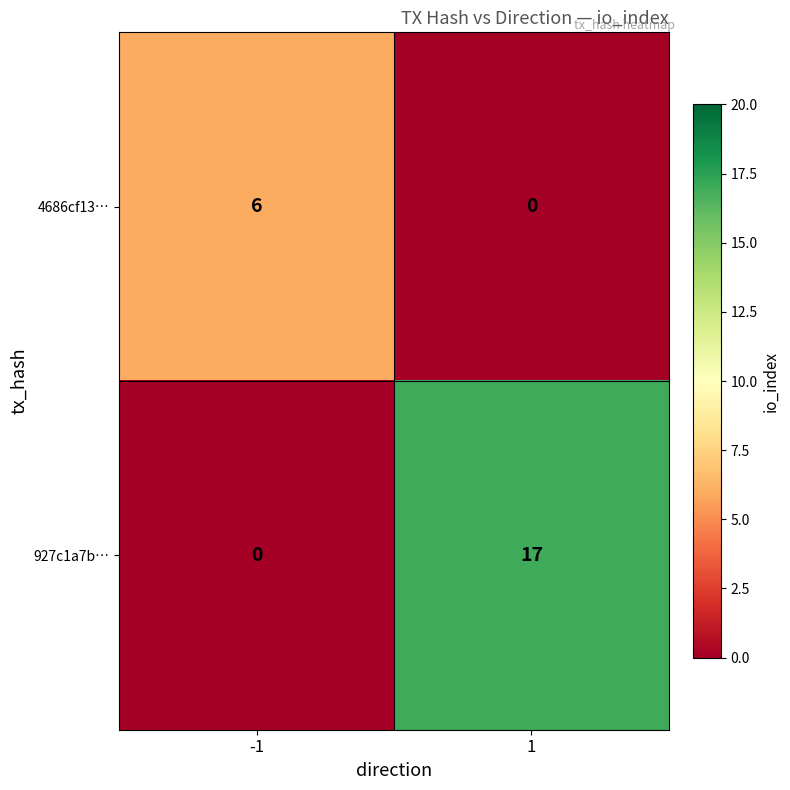

At how many categories does at least one series exceed 16?

1